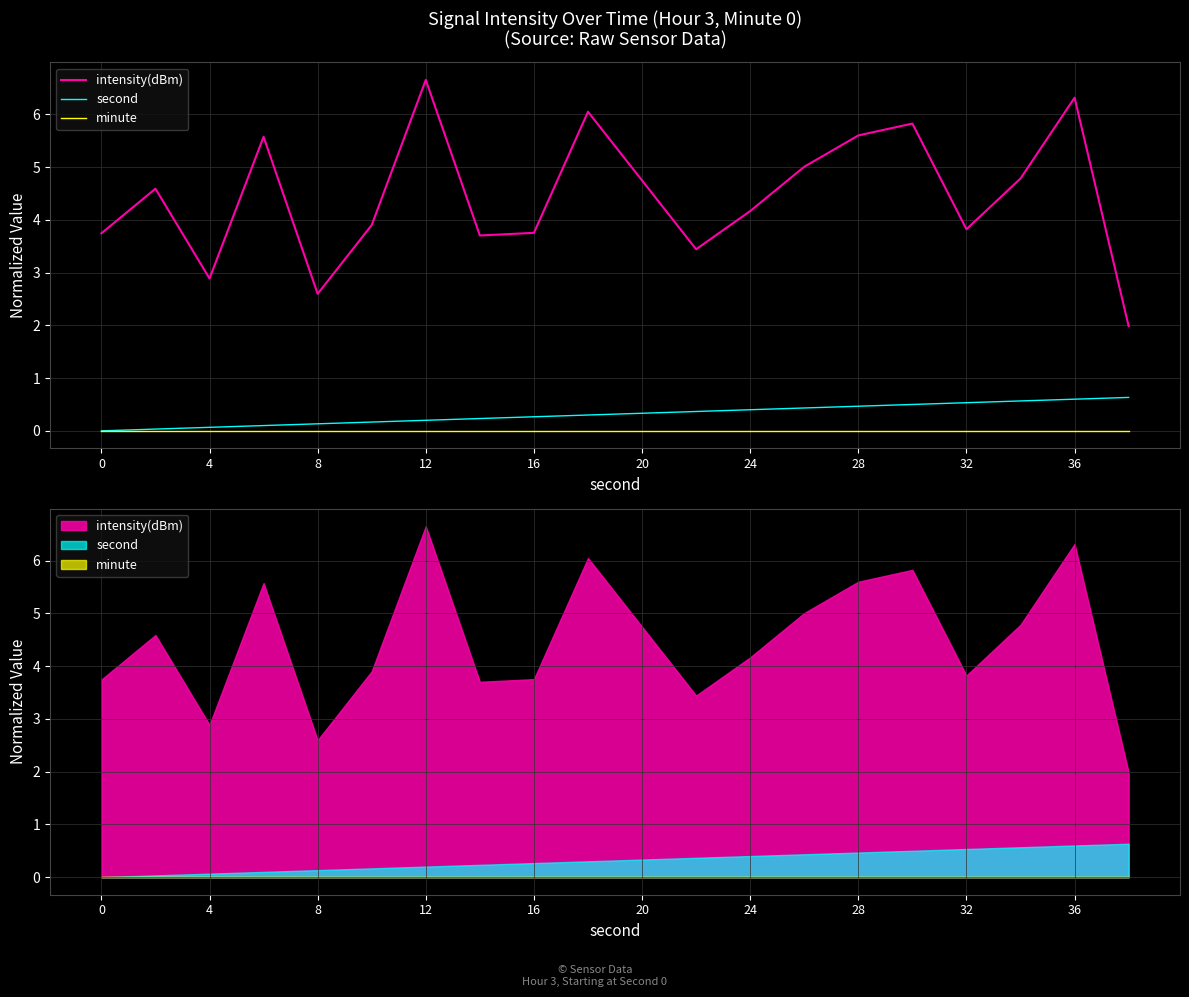

The intensity(dBm) series shows 3.7 at 0. True or false?

True